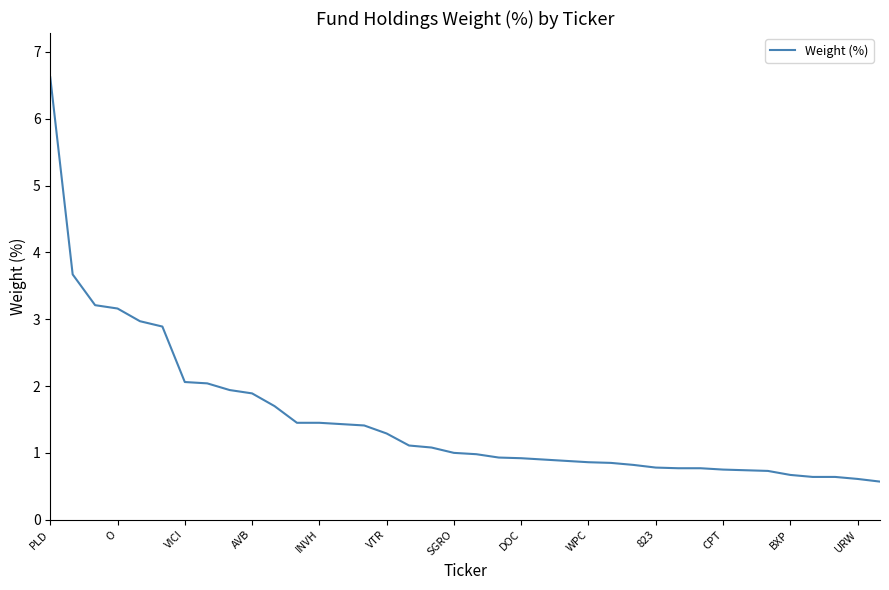

What is the maximum value shown in the chart?

6.6